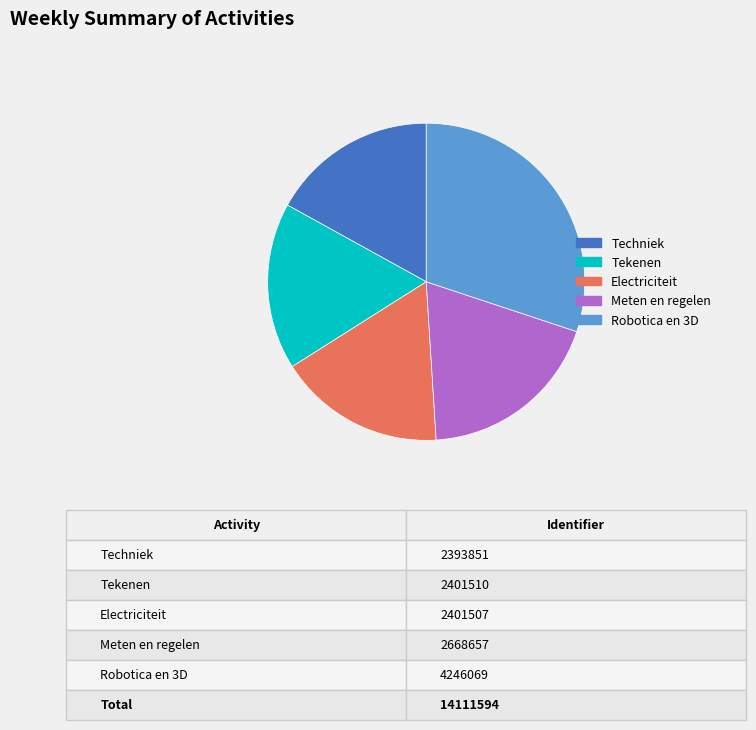

Which has a higher value, Meten en regelen or Electriciteit?

Meten en regelen